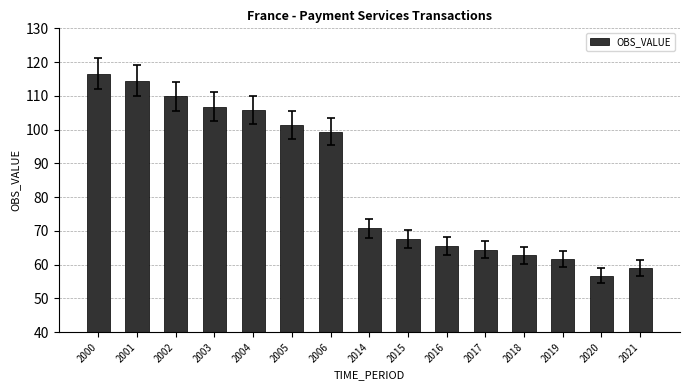

How many categories are shown in the chart?

15